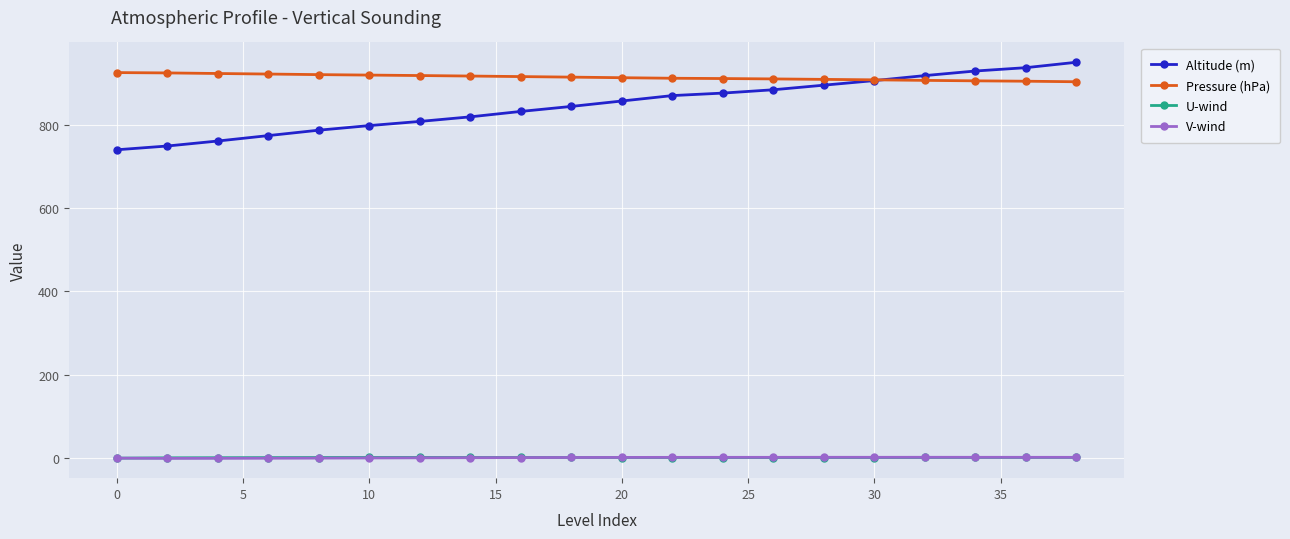

True or false: Pressure (hPa) and V-wind cross at least once.

False